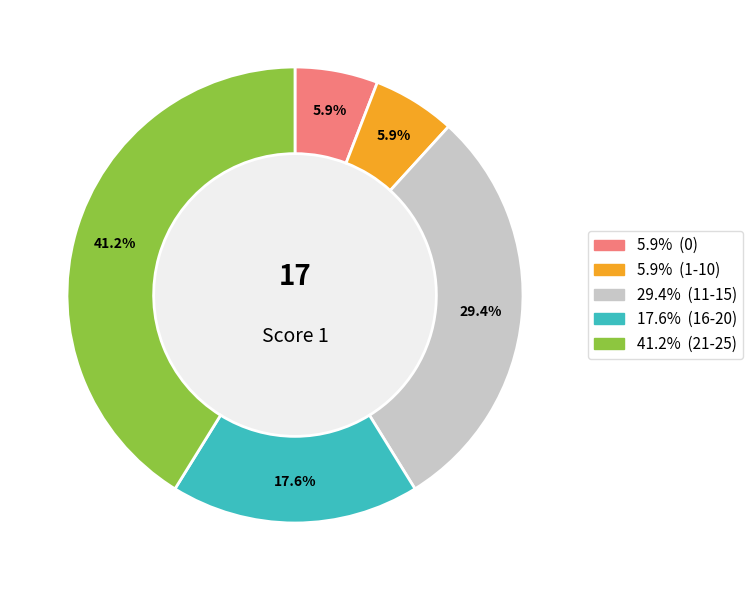

Does any single category account for the majority?

No